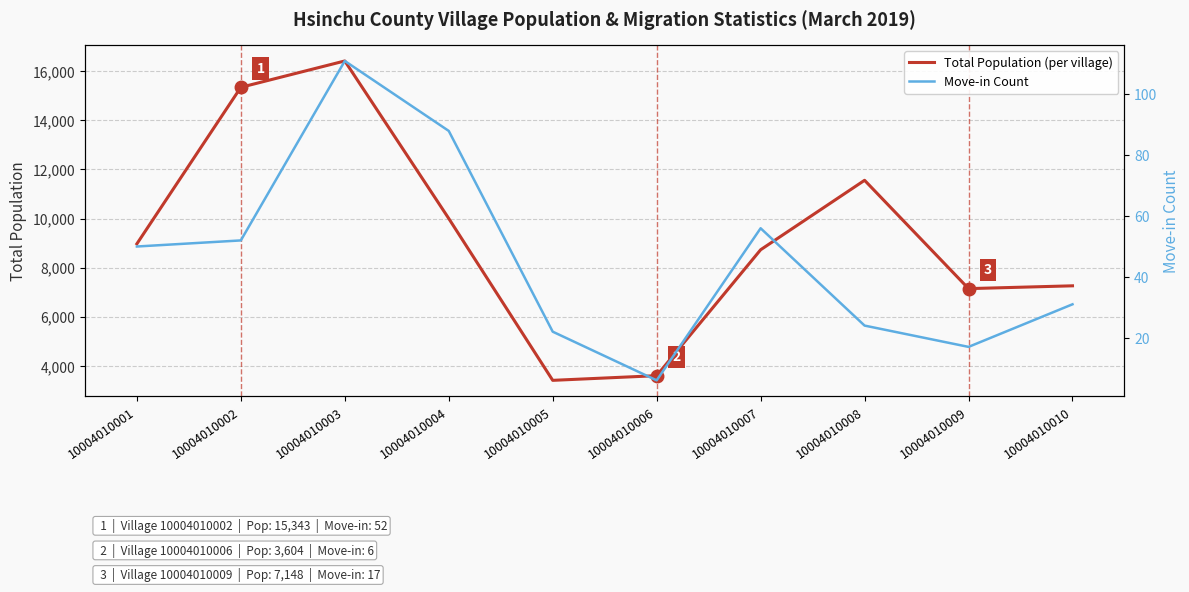

Where does the Move-in Count series first go above 50?

10004010002